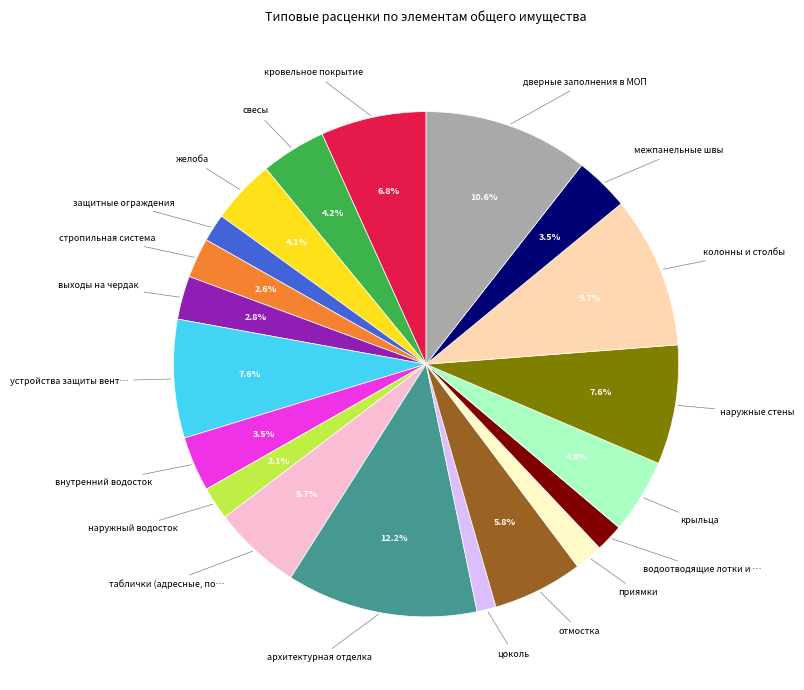

Count the number of slices in the pie.

20